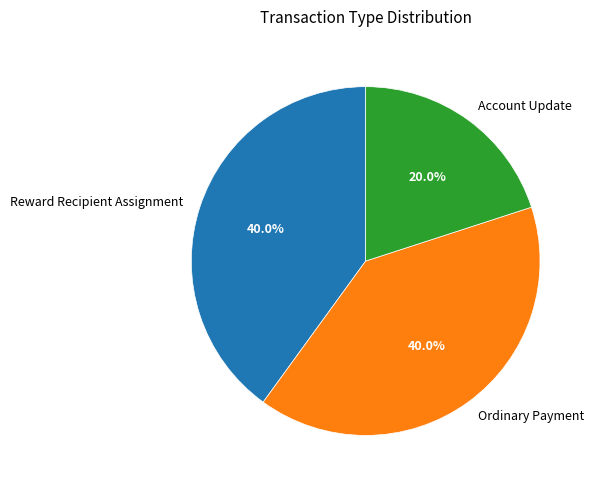

Approximately how many times larger is the value at Account Update compared to Ordinary Payment?

0.5